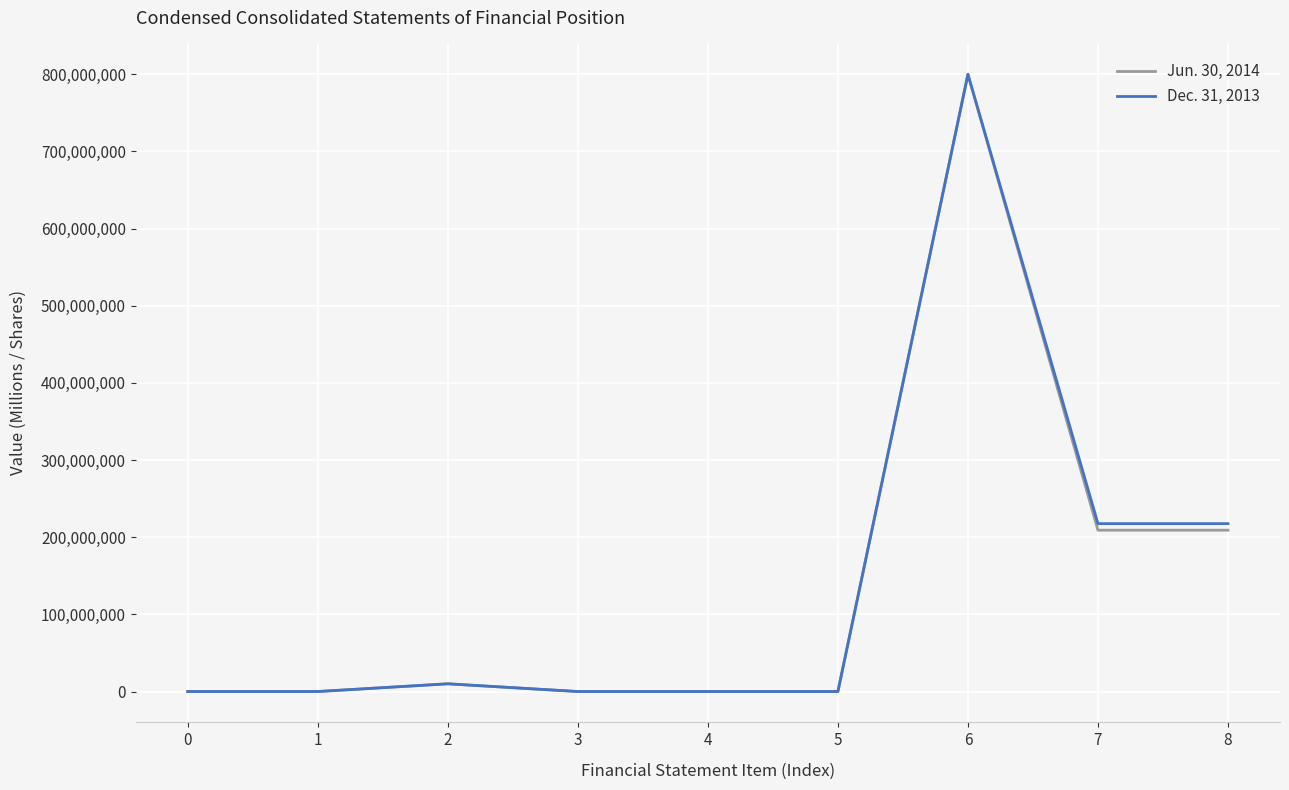

List the series in order of their overall mean, lowest first.

Jun. 30, 2014, Dec. 31, 2013